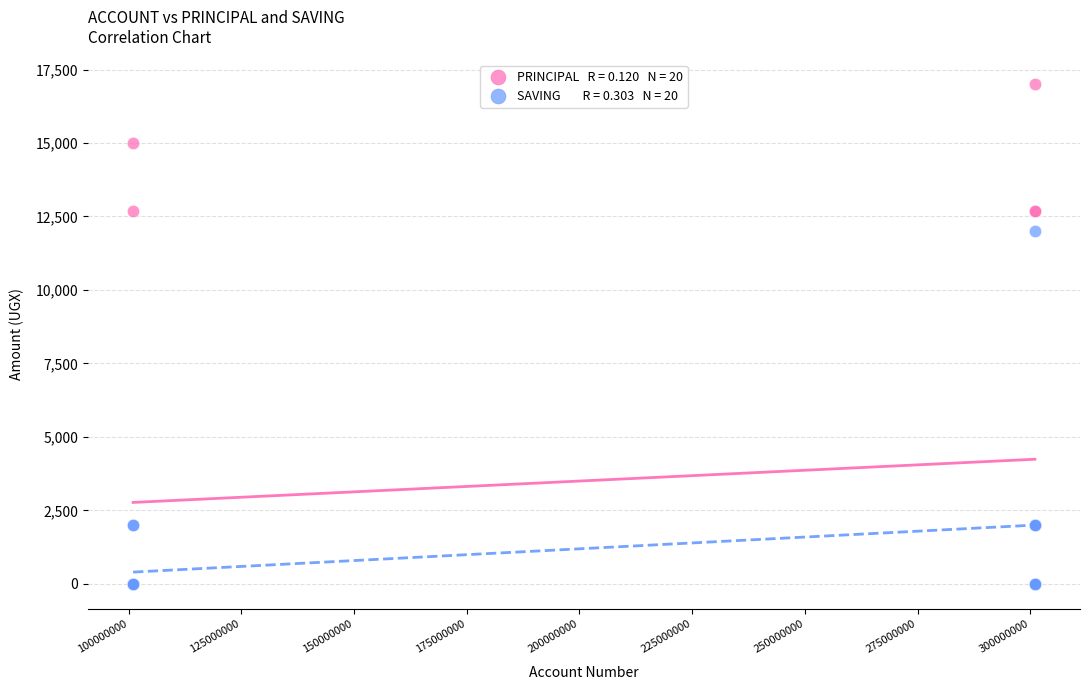

Across all series, what Y value is closest to 8500?

12000